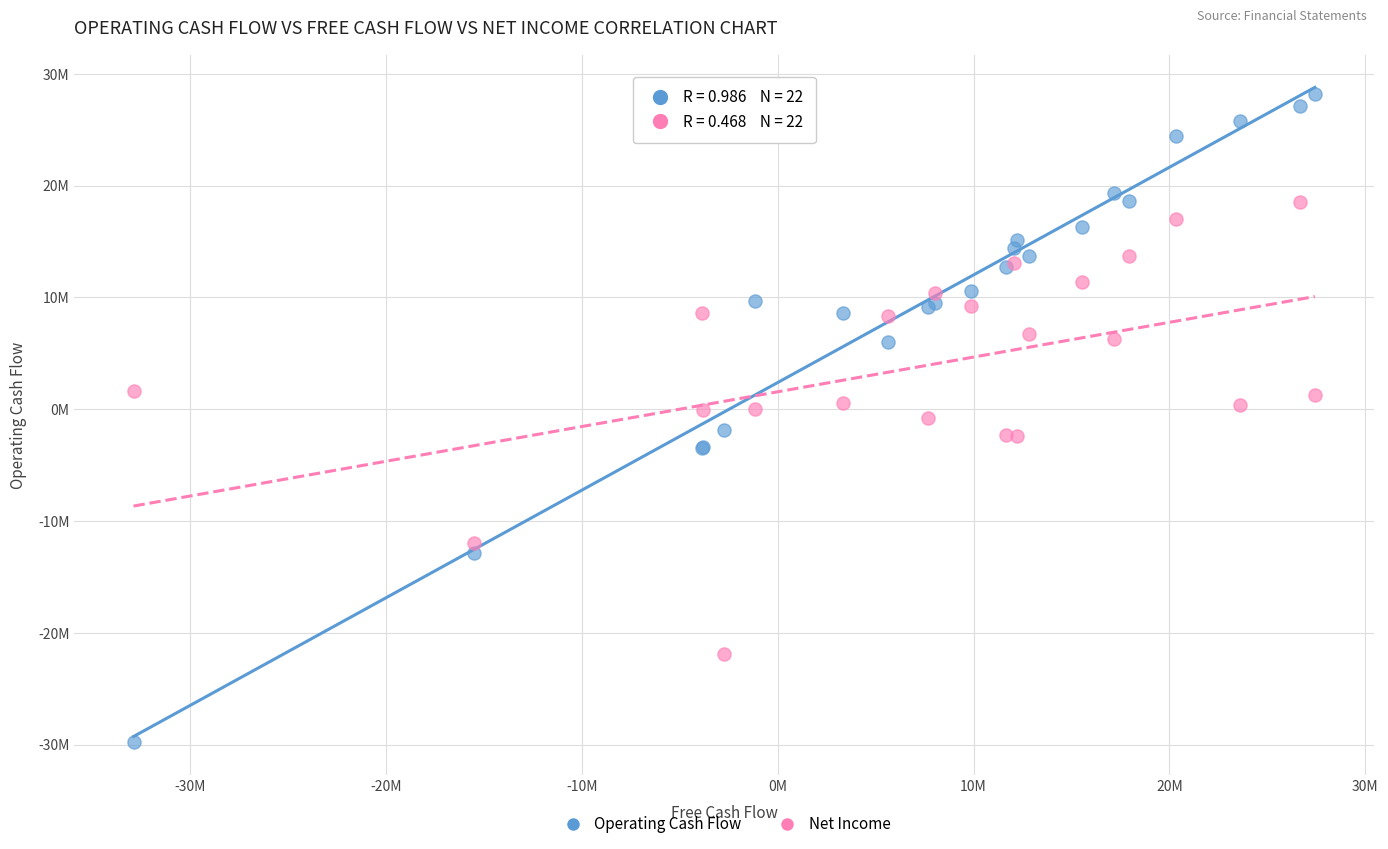

Which series reaches the minimum Y coordinate?

Operating Cash Flow